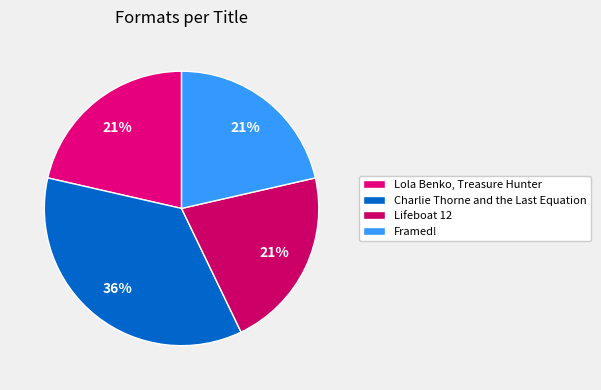

Does Lola Benko, Treasure Hunter represent more than half of the total?

No